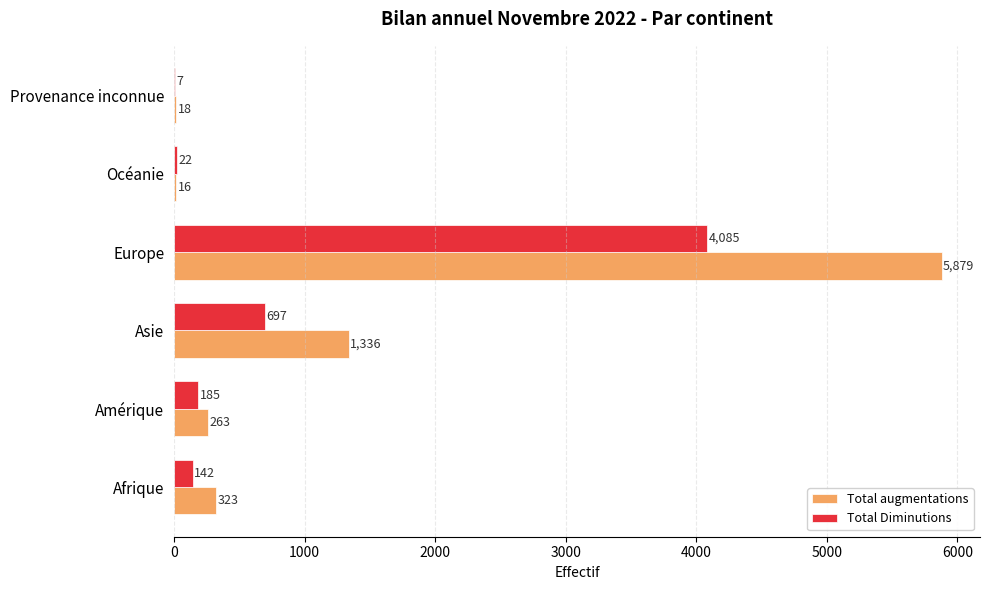

Which series has the widest spread of values?

Total augmentations